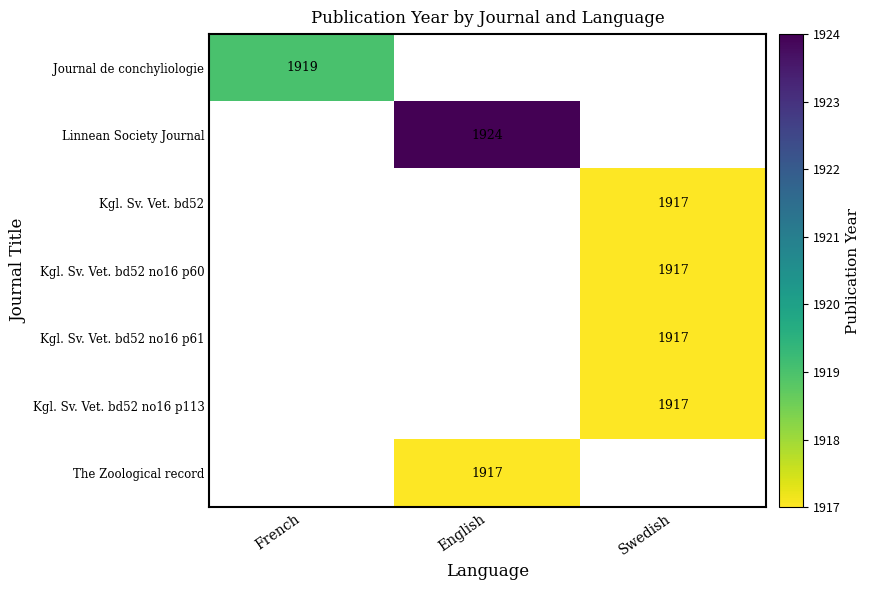

Is it true that Journal de conchyliologie equals 806 at French?

False